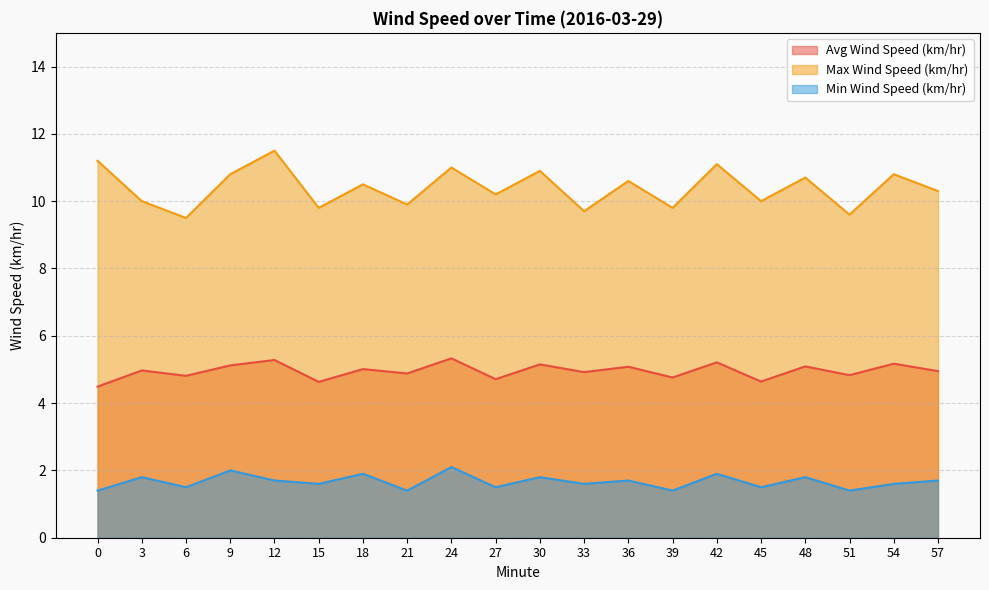

What is the sum of all Max Wind Speed (km/hr) values?

207.9